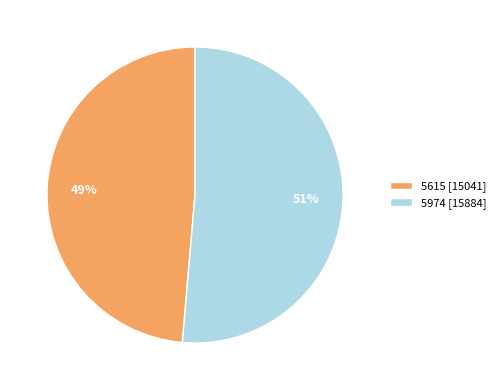

Combined, do 5615 and 5974 account for over 50%?

Yes